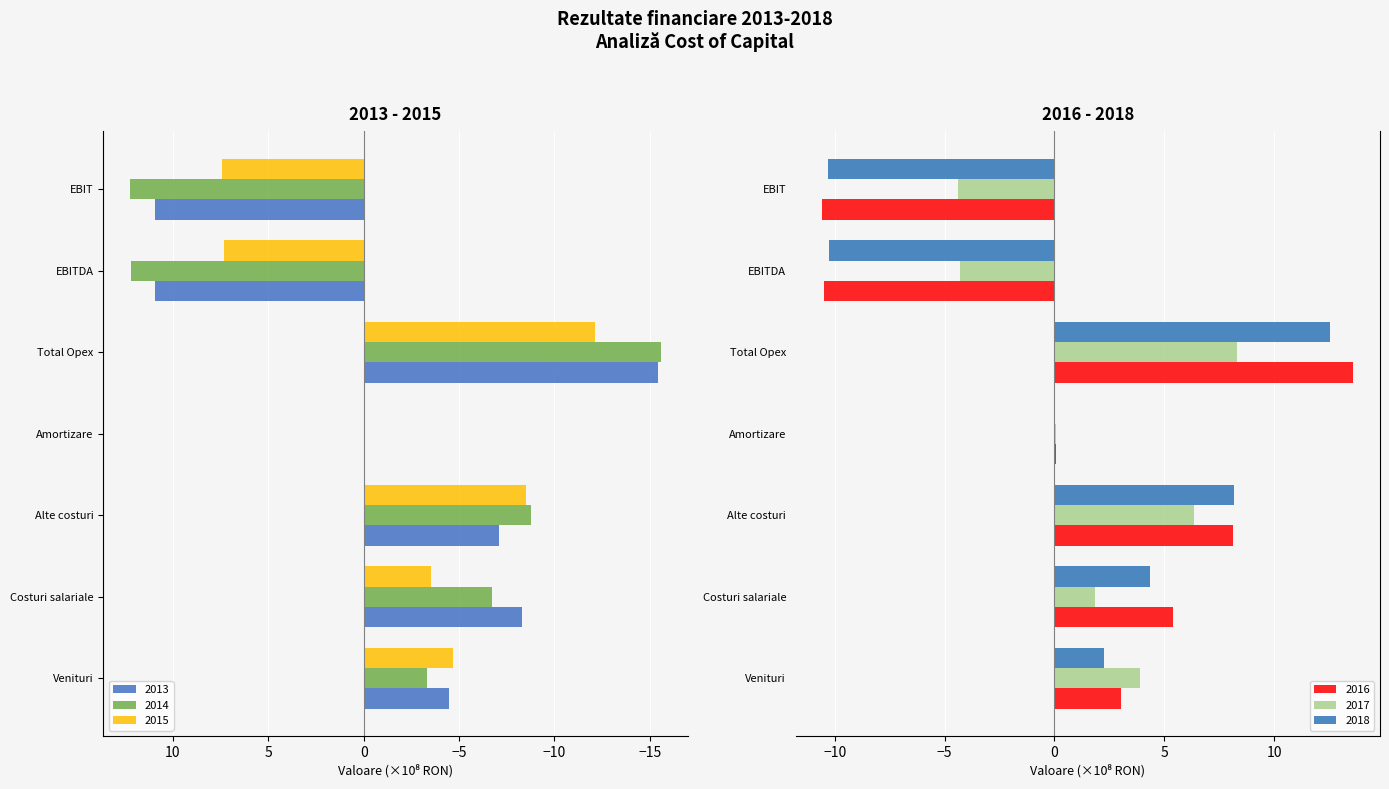

Is the value of 2016 at Amortizare greater than the value of 2018 at EBIT?

Yes